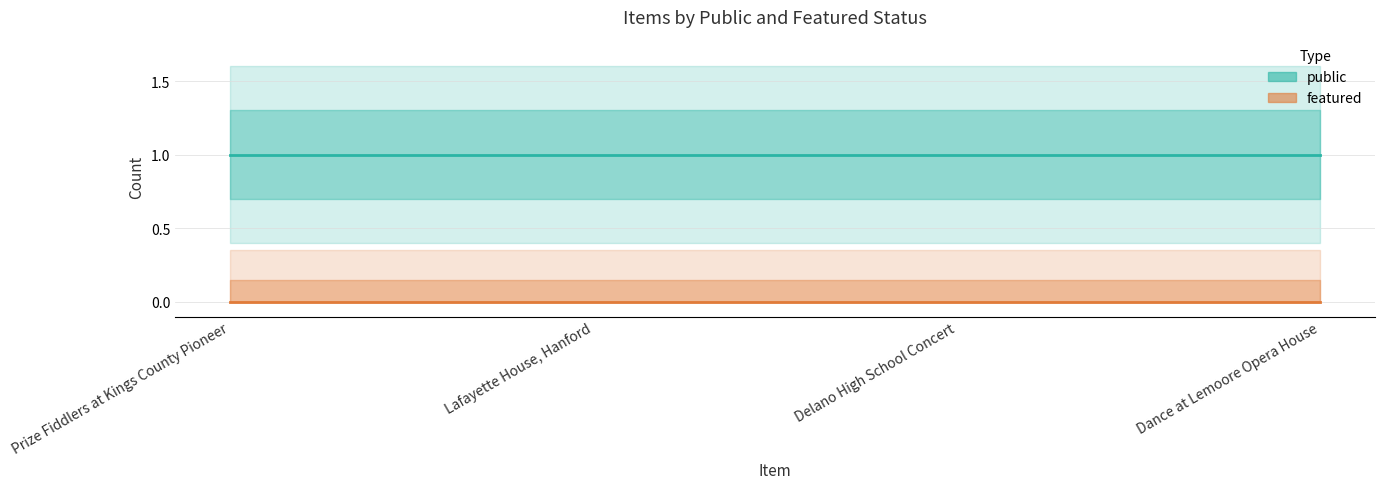

Between Dance at Lemoore Opera House and Lafayette House, Hanford, which is larger?

Dance at Lemoore Opera House